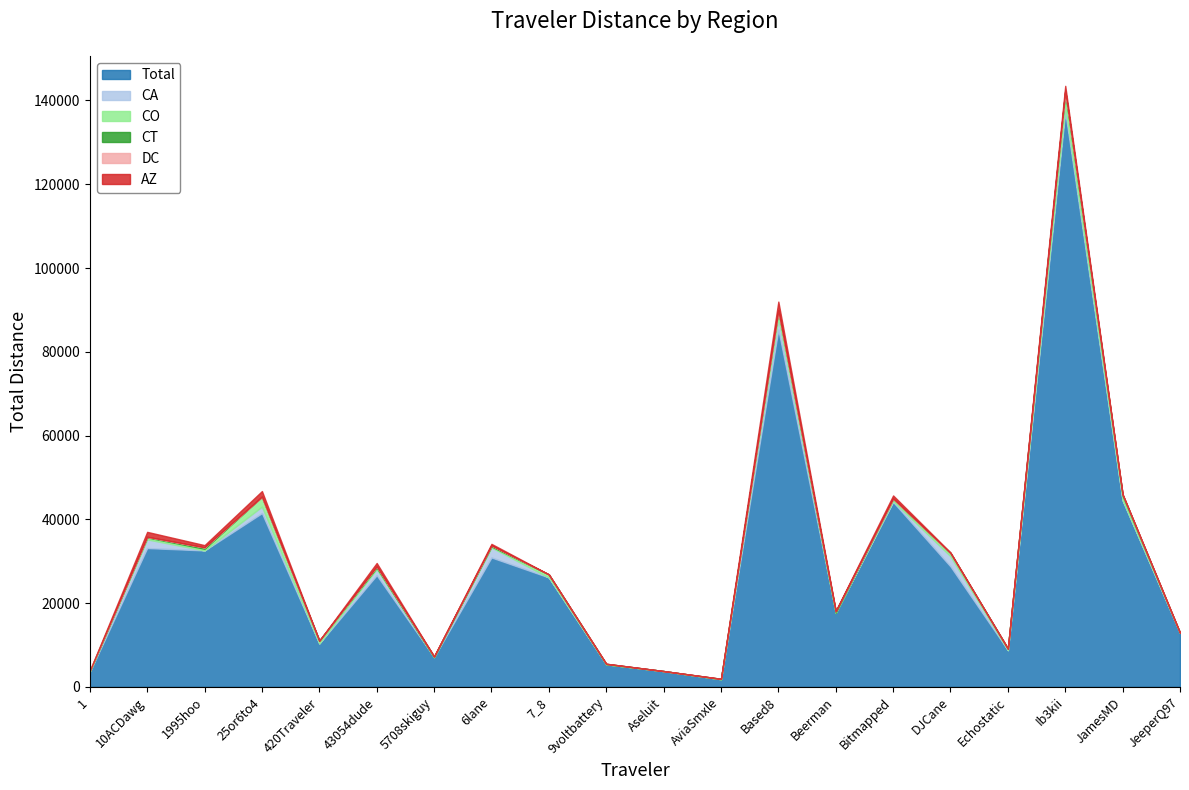

What is the label of the 19th point from the right?

10ACDawg